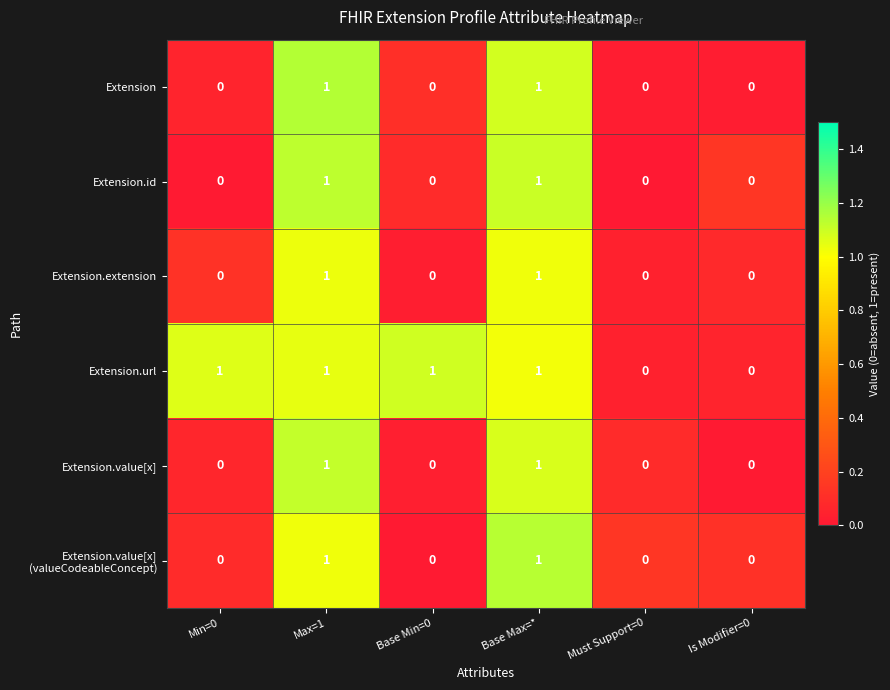

Count the Extension.id values in the range 0 to 1.

6